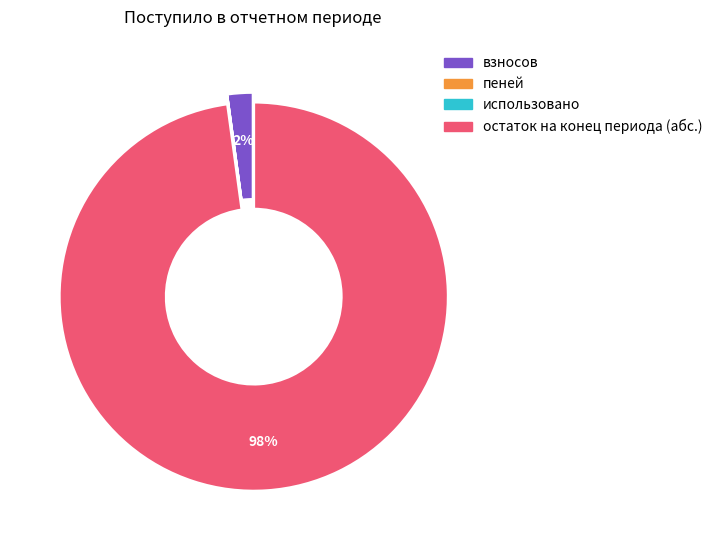

To the nearest percent, what is the difference between the largest and smallest slice percentages?

98%